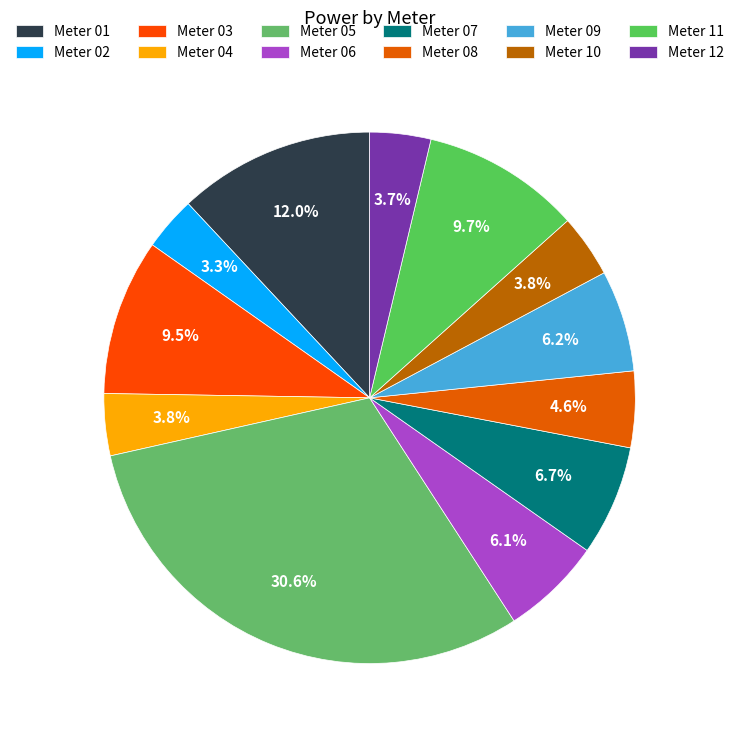

How many slices are in this pie chart?

12